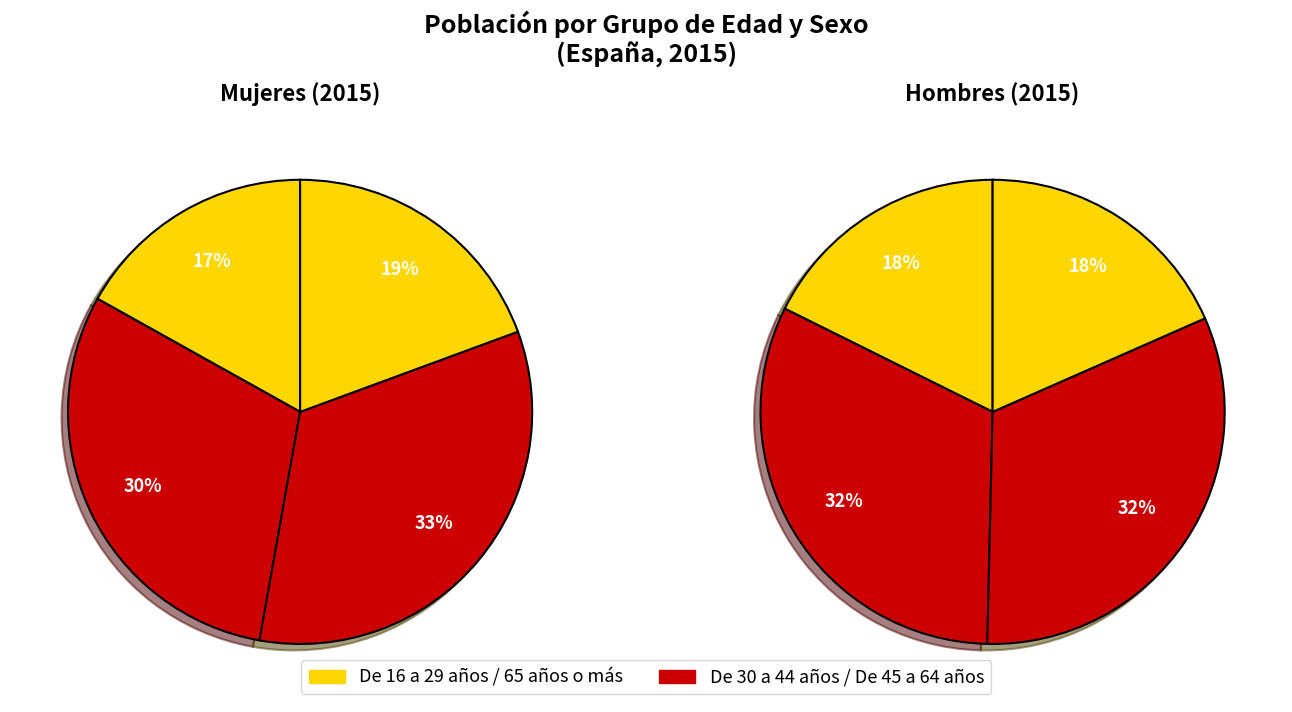

True or false: 65 años o más accounts for 27% of the total.

False